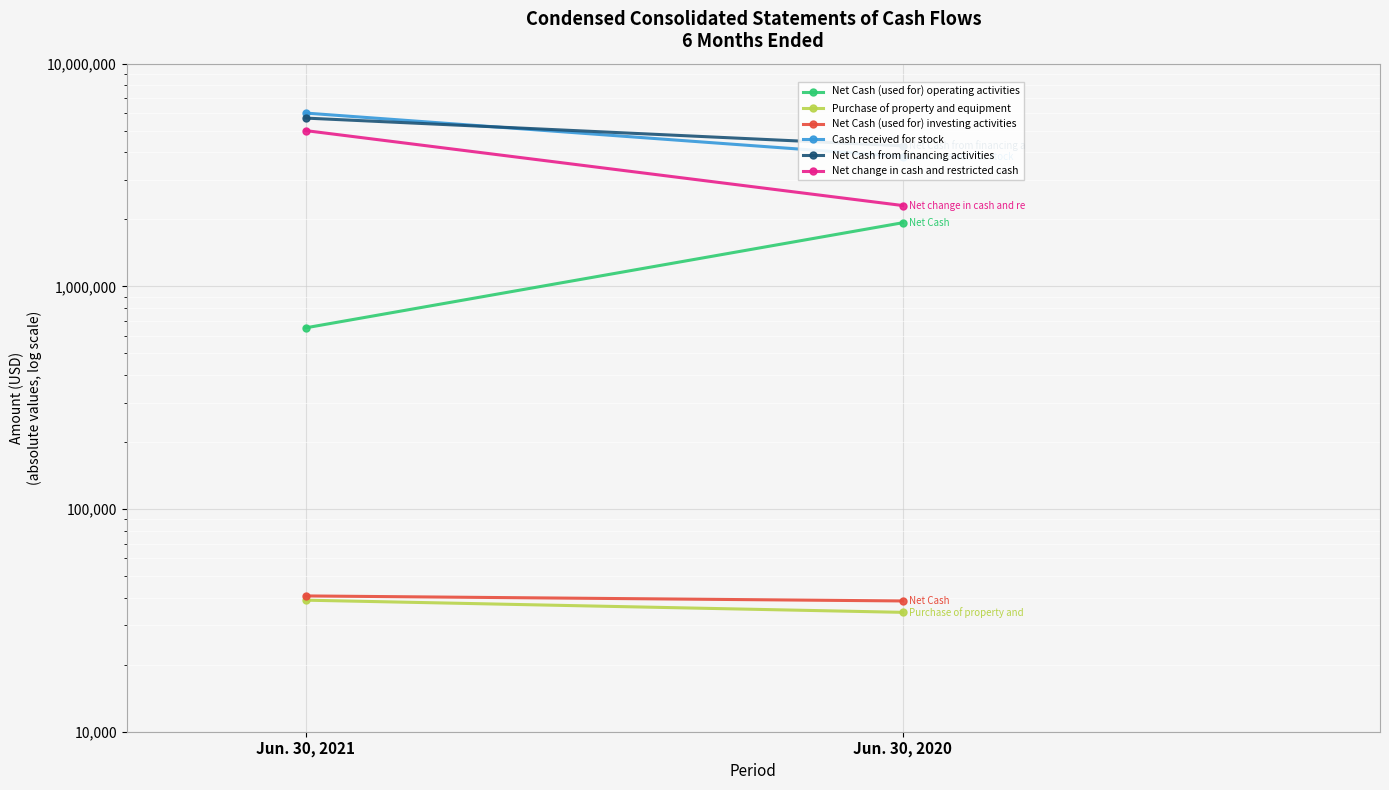

Count the Net Cash (used for) operating activities values in the range 651255 to 1930045.

2